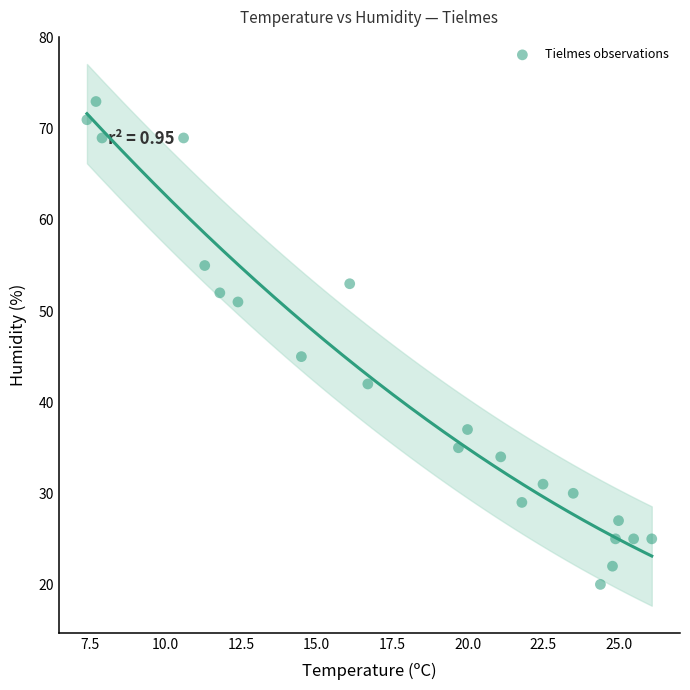

What is the range of Y values (max minus min)?

53